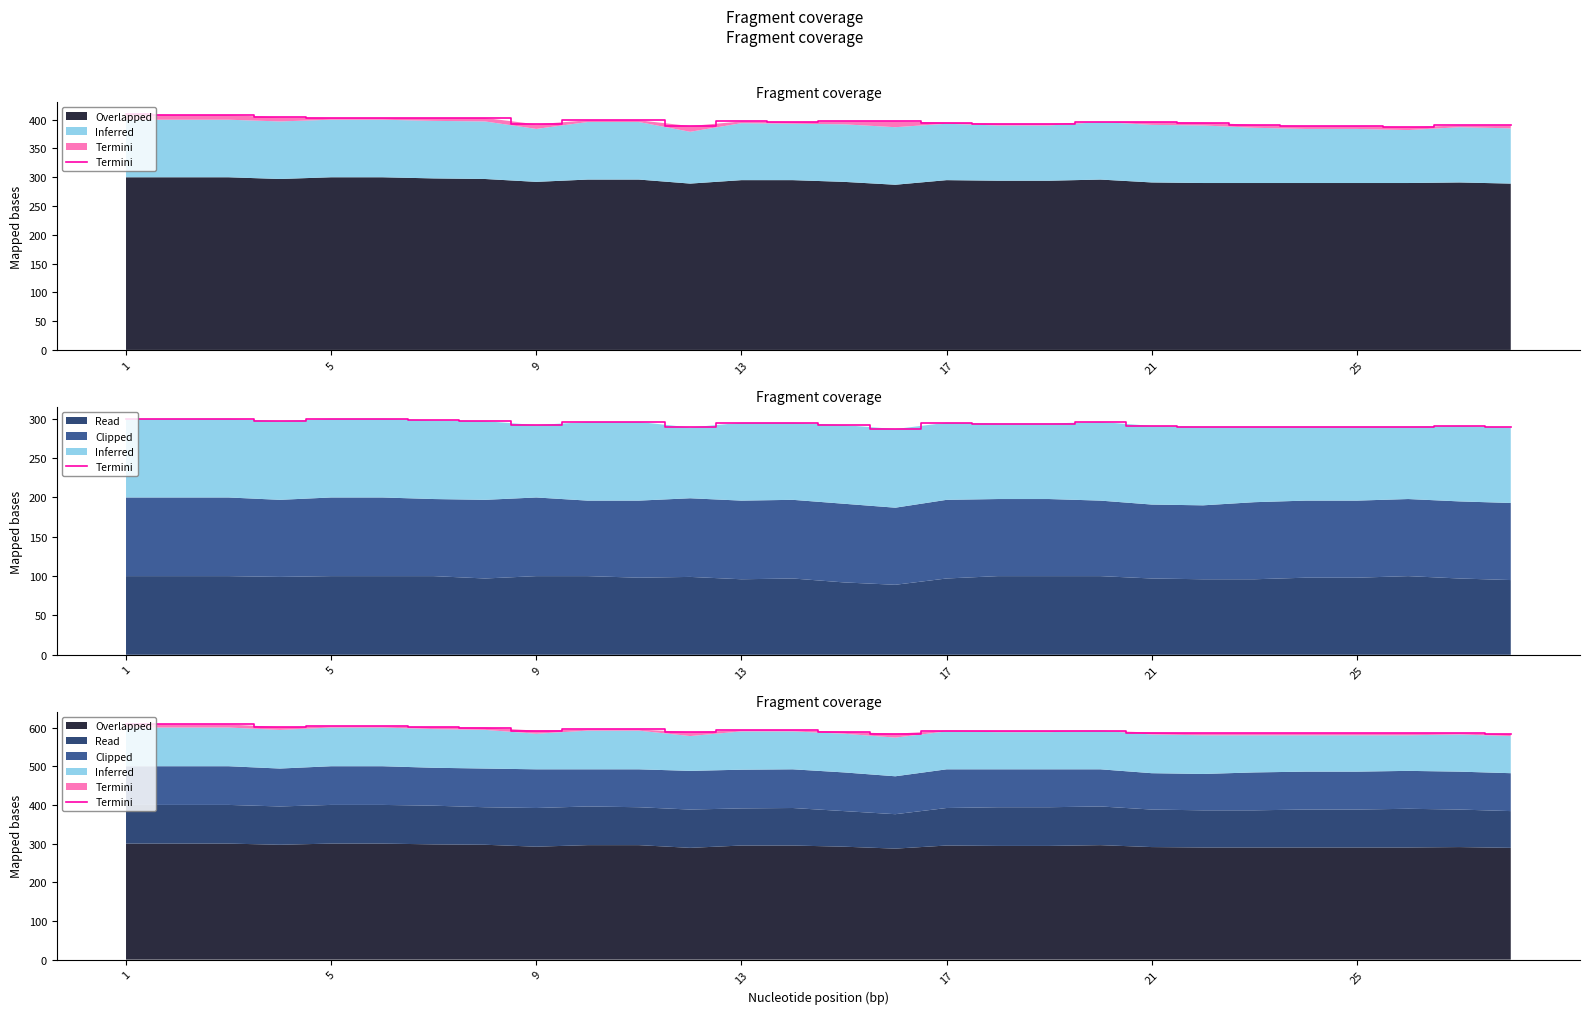

Reading right to left, extract all data points from this chart.

583	585	585	585	585	585	585	587	592	591	591	592	584	589	593	593	588	595	595	592	600	601	603	603	601	608	608	610